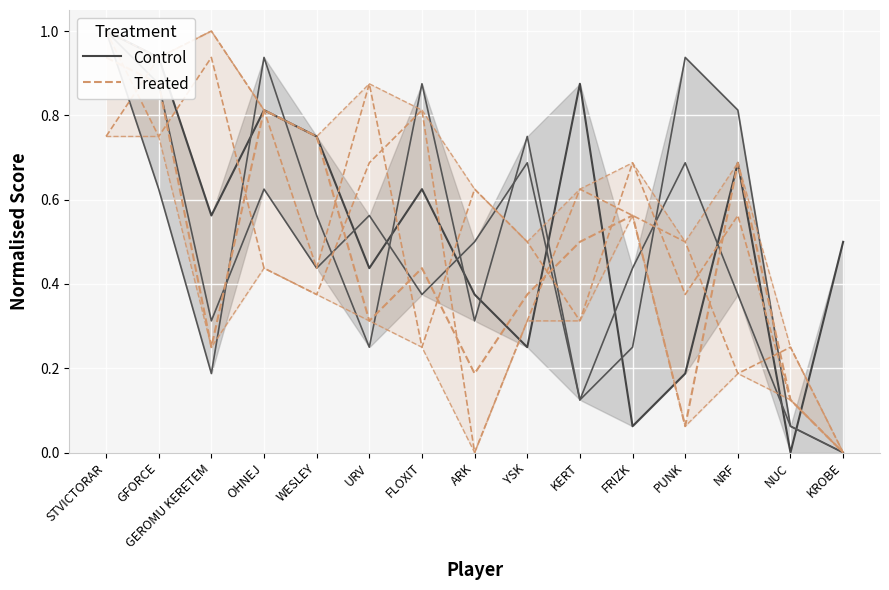

Reading left to right, what are all the values shown in this chart?

Control: 1.0	0.9	0.6	0.8	0.8	0.4	0.6	0.4	0.2	0.9	0.1	0.2	0.7	0.0	0.5
Treated: 0.9	0.9	0.2	0.8	0.8	0.3	0.4	0.2	0.4	0.5	0.6	0.1	0.7	0.1	0.0